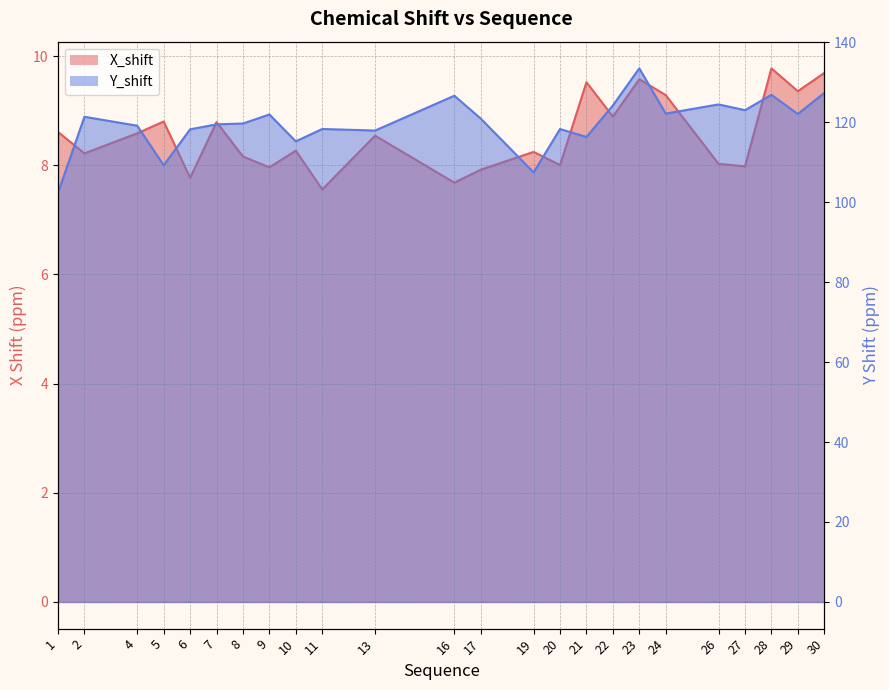

True or false: Y_shift and X_shift intersect in this chart.

False